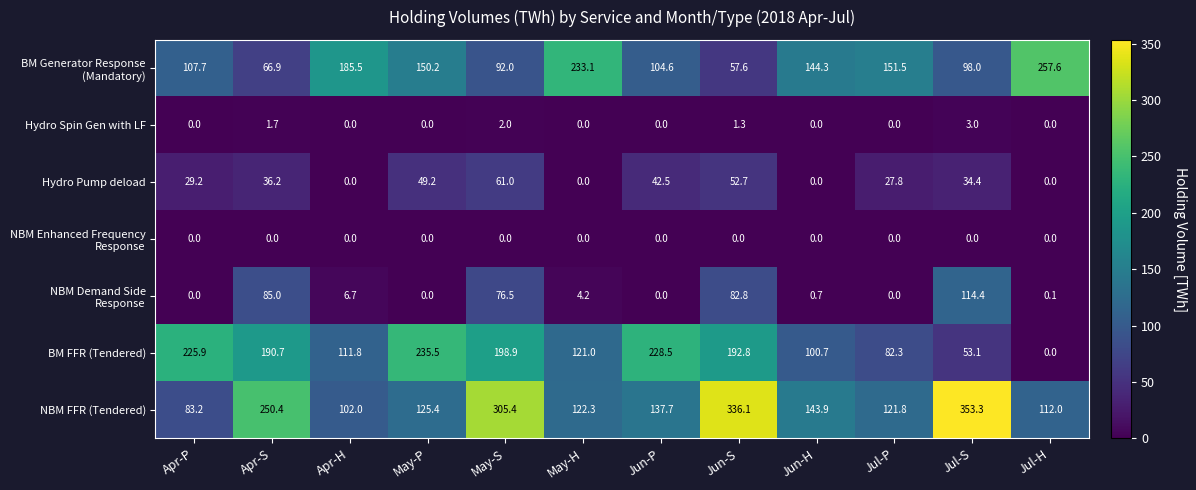

What is the difference between the maximum and minimum values in the Hydro Pump deload series?

61.0